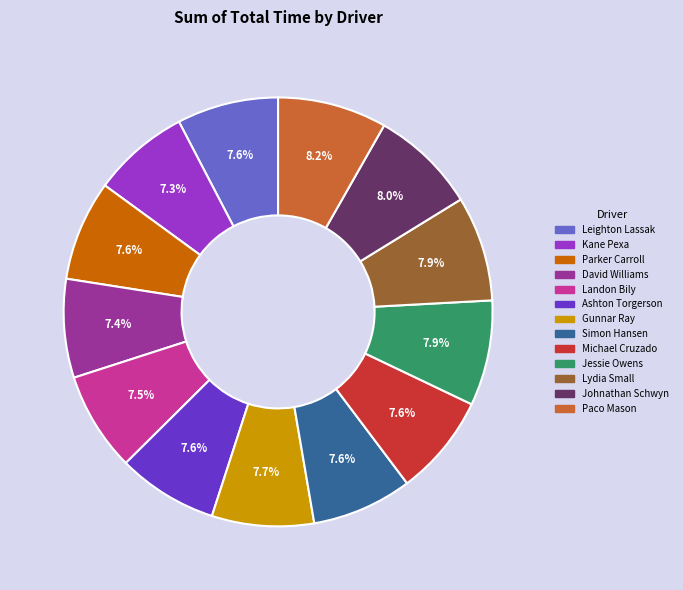

What is the total percentage of Lydia Small and Simon Hansen?

15.5%